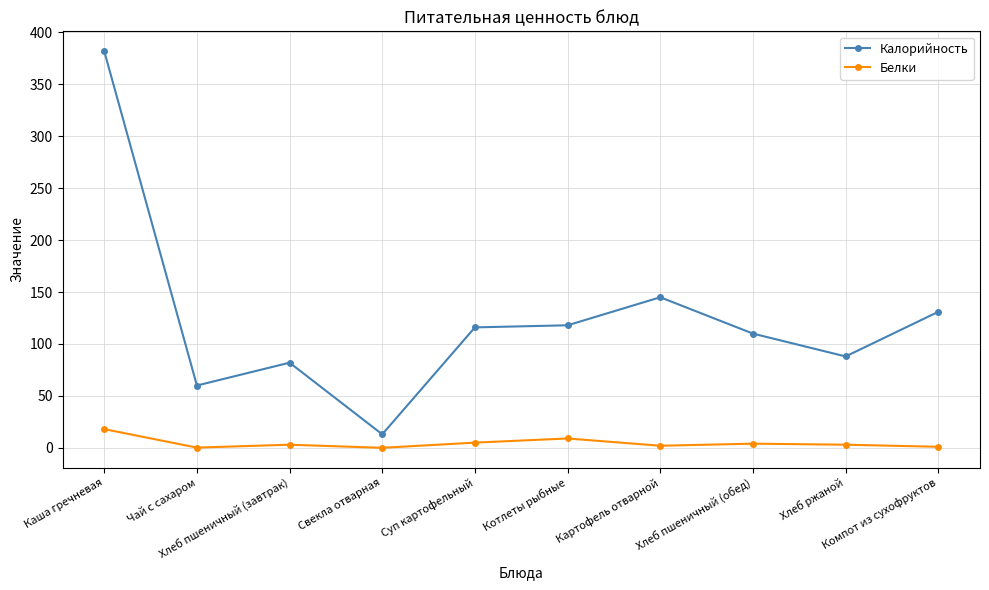

What is the difference between the maximum and second lowest values in the Белки series?

17.8